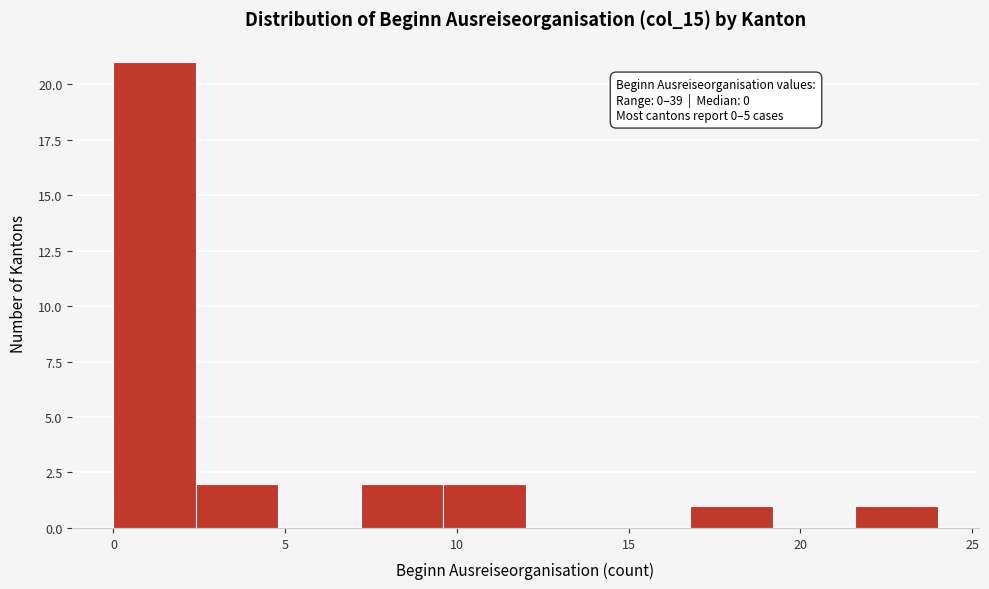

Which range on the x-axis has the tallest bar?

0.0 to 2.4